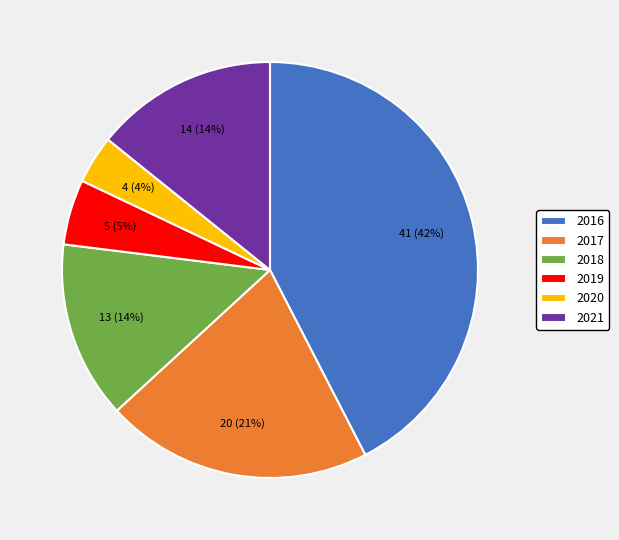

Combined, do 2021 and 2017 account for over 50%?

No